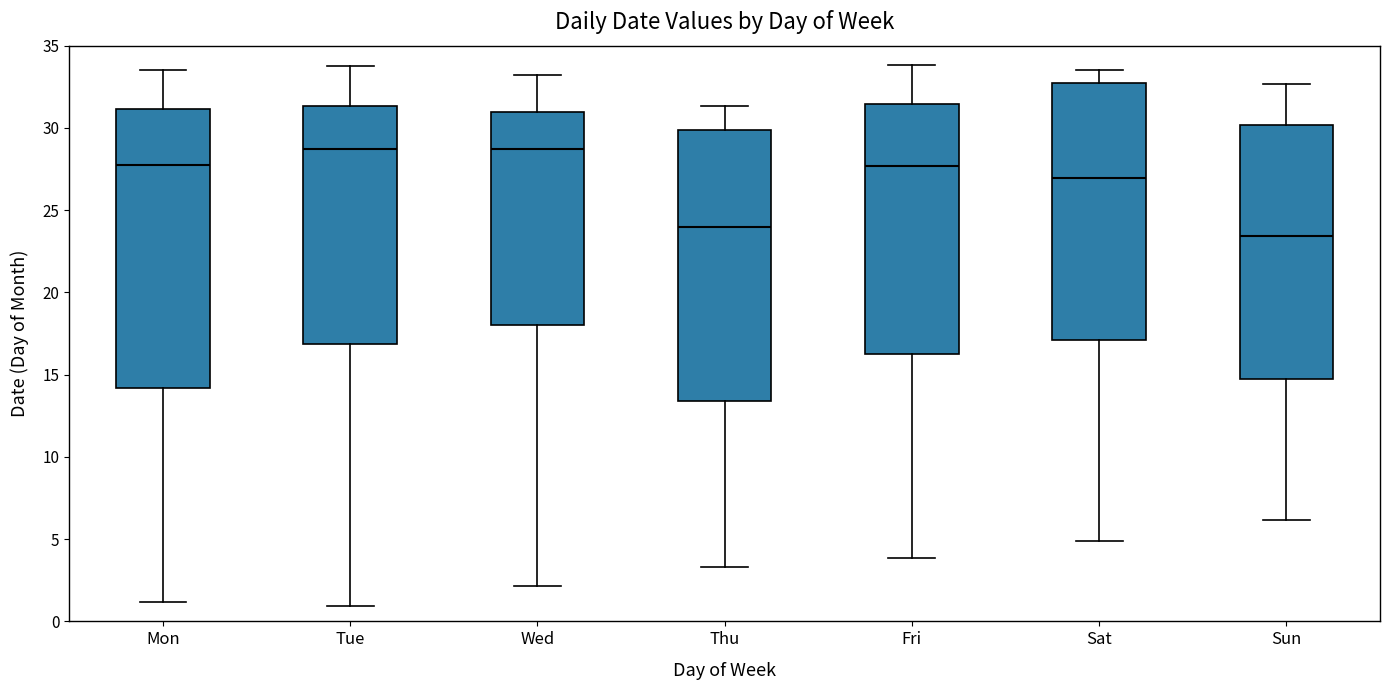

Reading left to right, transcribe this box plot: for each box, give where its median line is, the range the box spans, and where its two whiskers end, as read against the y-axis. The values are not printed on the chart, so give them approximately, as read against the axis.

Mon: median 28.0, box 14.0 to 31.0, whiskers 1.0 to 33.5
Tue: median 28.5, box 17.0 to 31.5, whiskers 1.0 to 34.0
Wed: median 28.5, box 18.0 to 31.0, whiskers 2.0 to 33.0
Thu: median 24.0, box 13.5 to 30.0, whiskers 3.5 to 31.5
Fri: median 27.5, box 16.0 to 31.5, whiskers 4.0 to 34.0
Sat: median 27.0, box 17.0 to 32.5, whiskers 5.0 to 33.5
Sun: median 23.5, box 14.5 to 30.0, whiskers 6.0 to 32.5